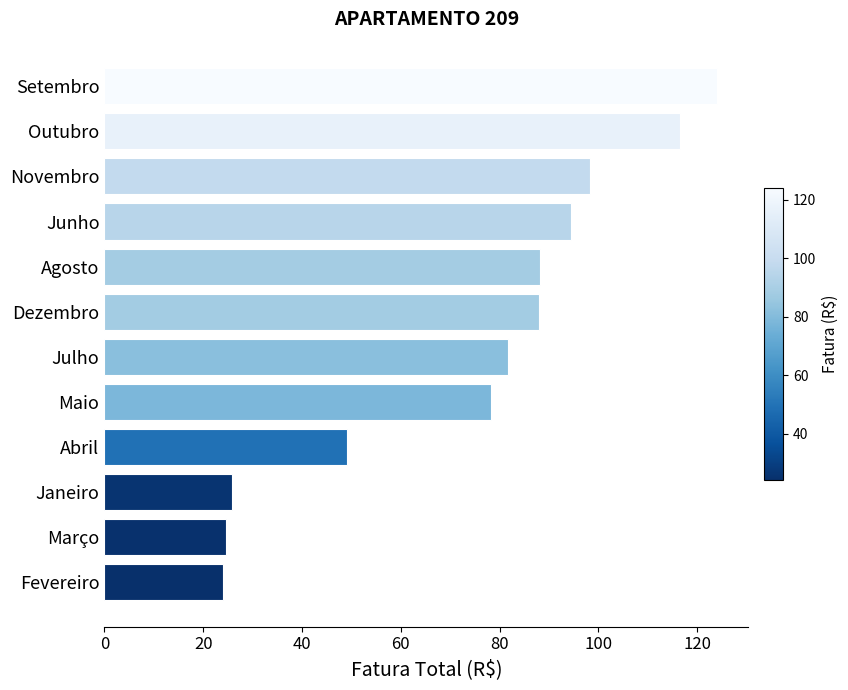

Read the value at Março.

24.6